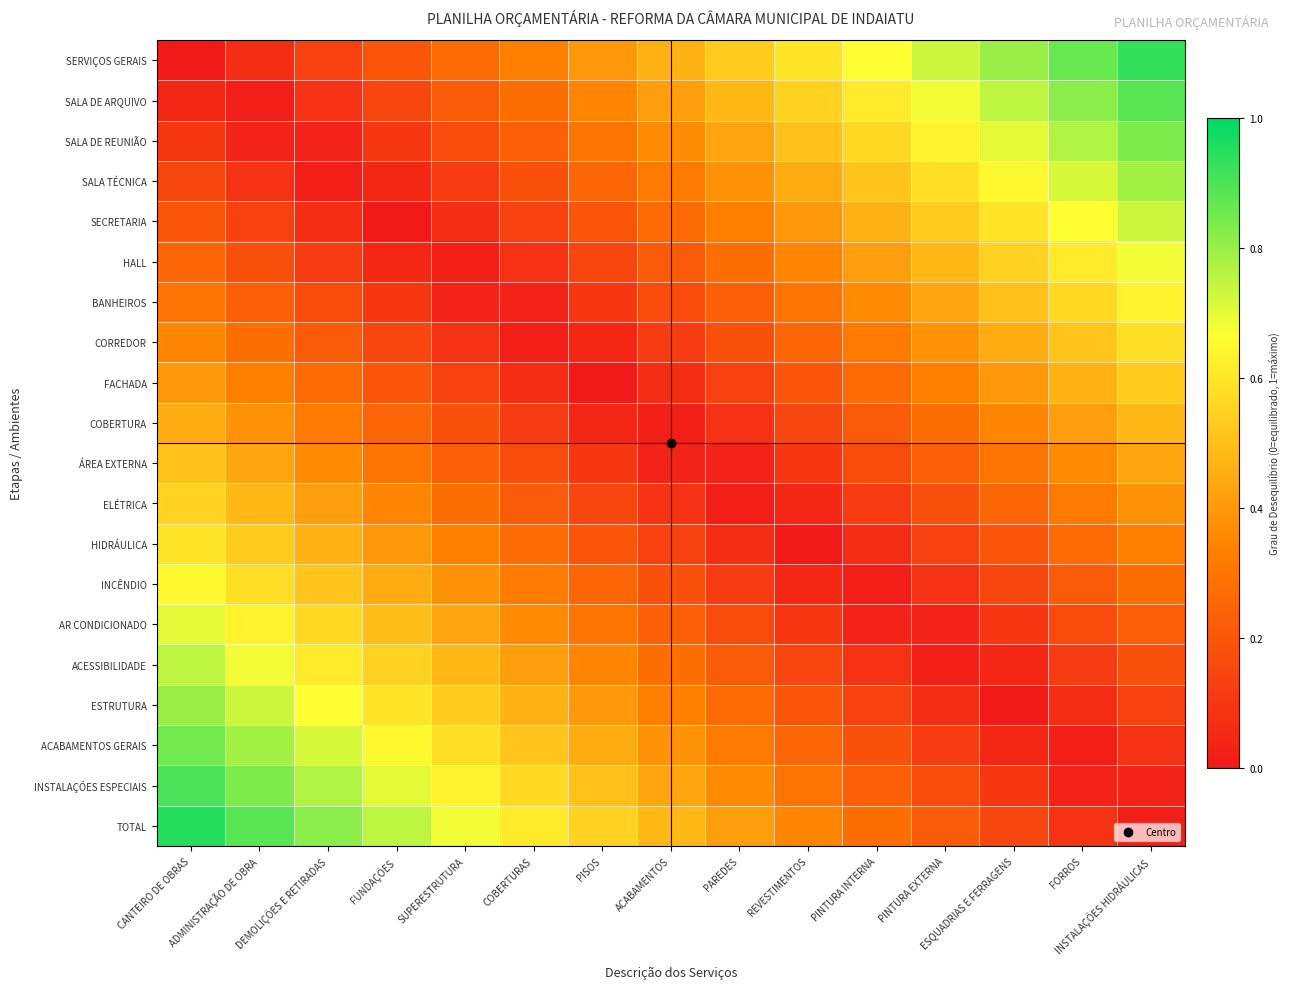

At which category is the sum across all series the highest?

CANTEIRO DE OBRAS